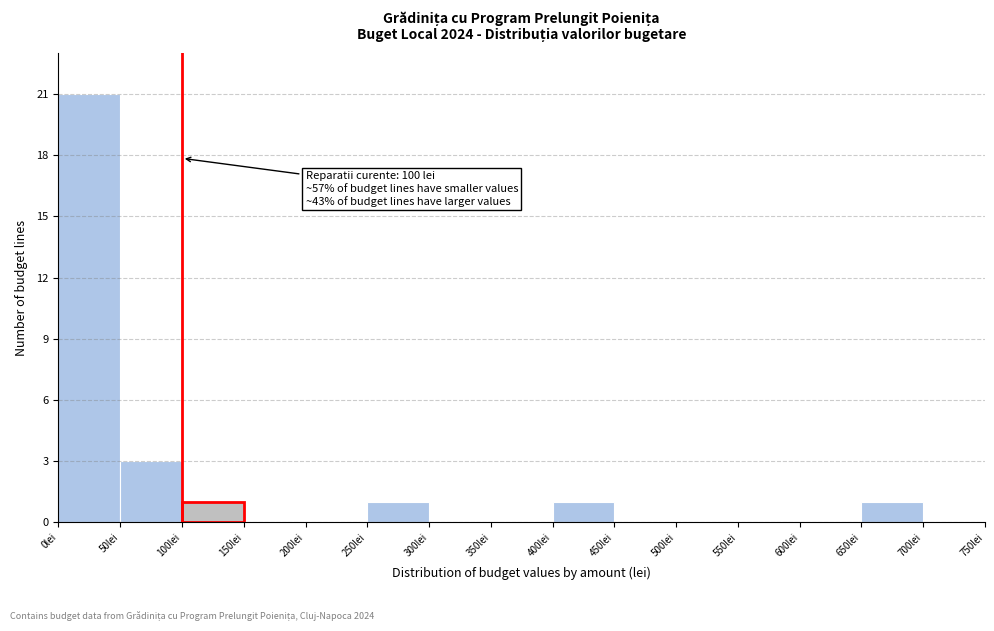

Over which range of the x-axis is the bar tallest?

0 to 50